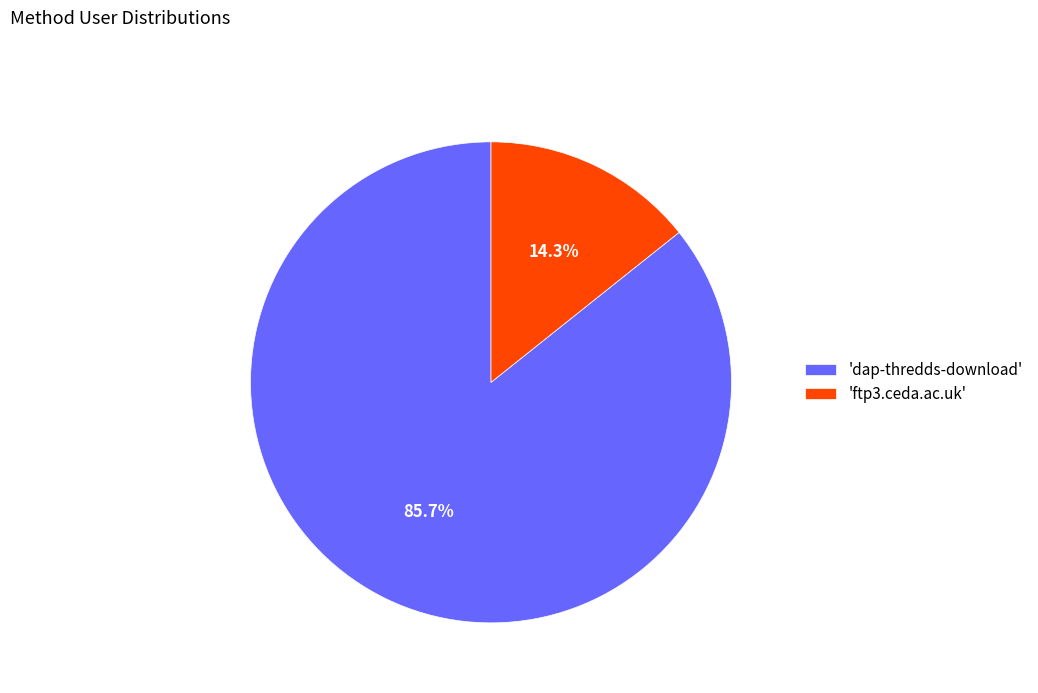

Which category has the biggest portion of the pie?

'dap-thredds-download'